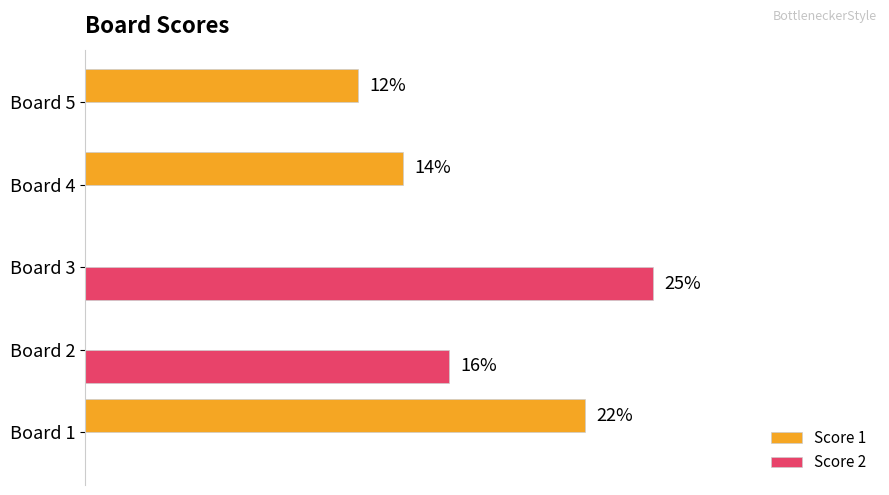

Which series has the largest total across all categories?

Score 1